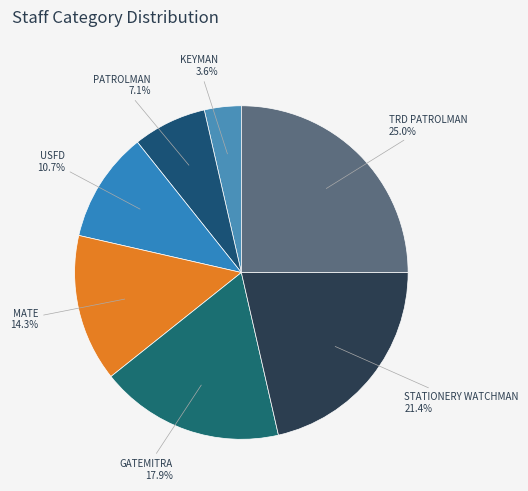

Count the number of slices in the pie.

7